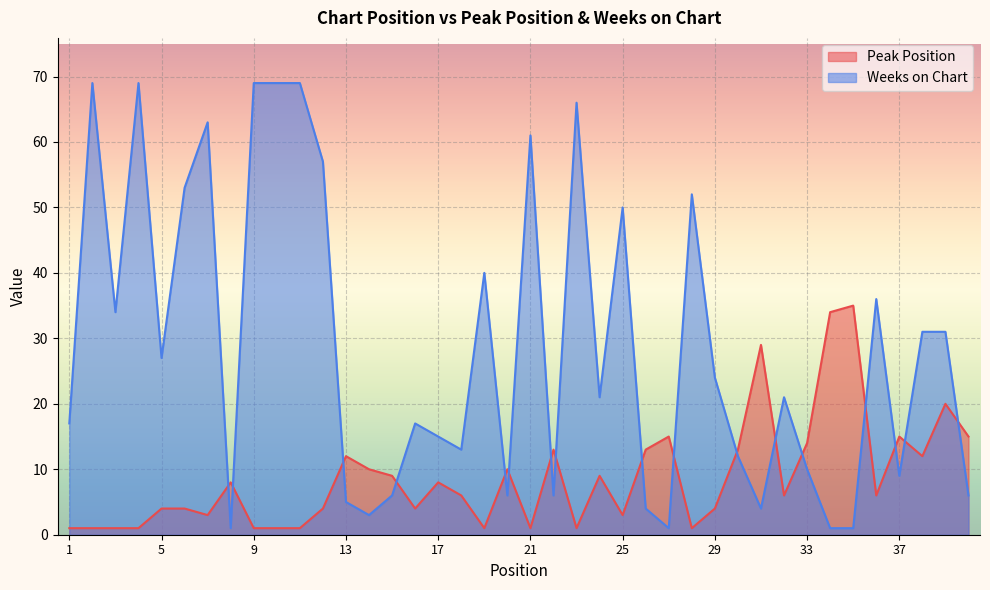

At which label does Weeks on Chart first exceed 21?

2